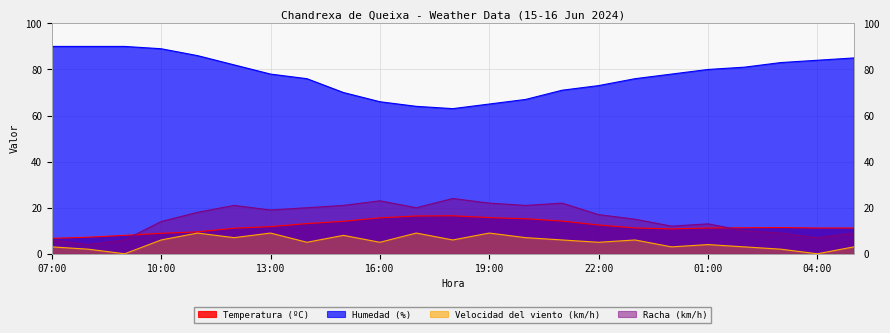

What is the difference between the second highest and second lowest values in the Temperatura (ºC) series?

9.2